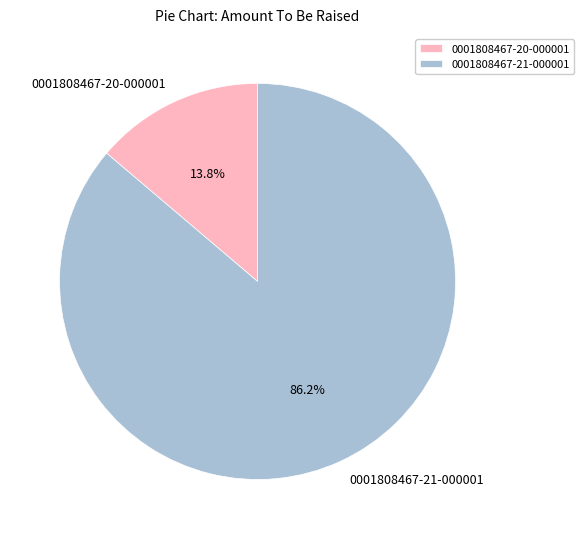

What percentage is NOT represented by 0001808467-21-000001?

13.8%